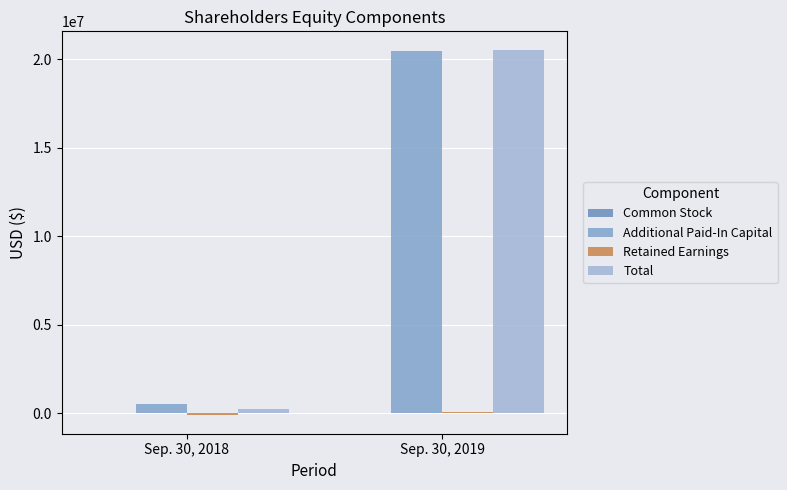

At Sep. 30, 2018, list the series in order from smallest to largest.

Retained Earnings, Common Stock, Total, Additional Paid-In Capital